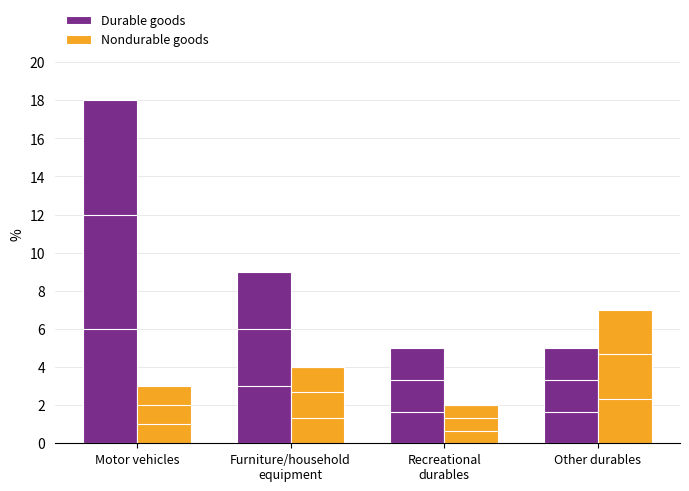

Reading right to left, transcribe all the data shown in this chart.

Durable goods: 5	5	9	18
Nondurable goods: 7	2	4	3